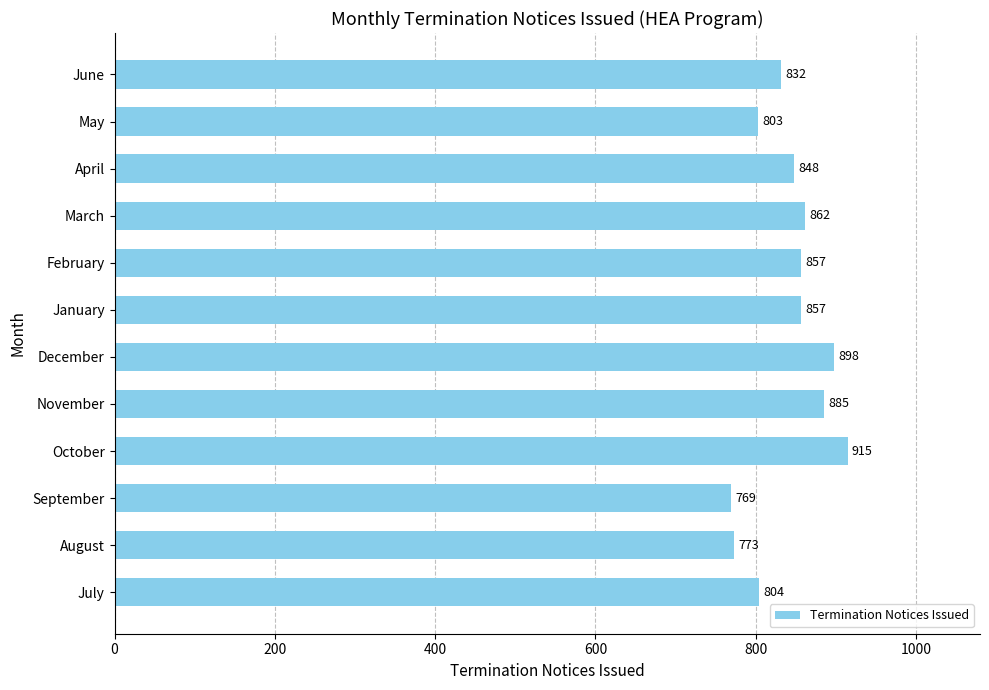

Are the bars grouped side by side (vs. stacked)?

No